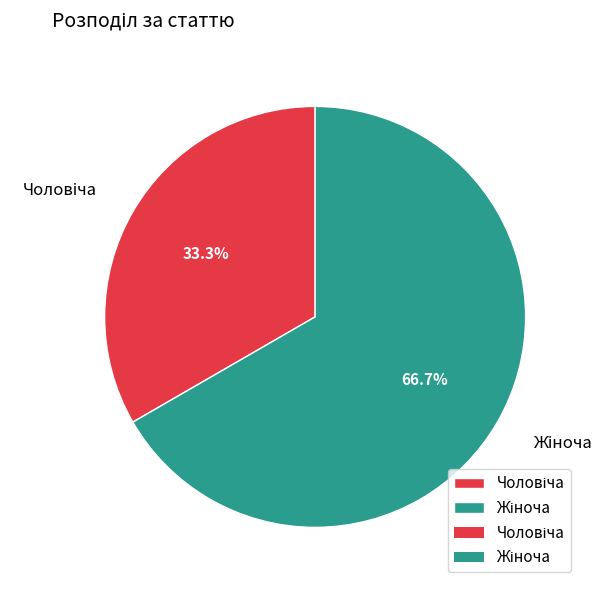

Does any single category account for the majority?

Yes